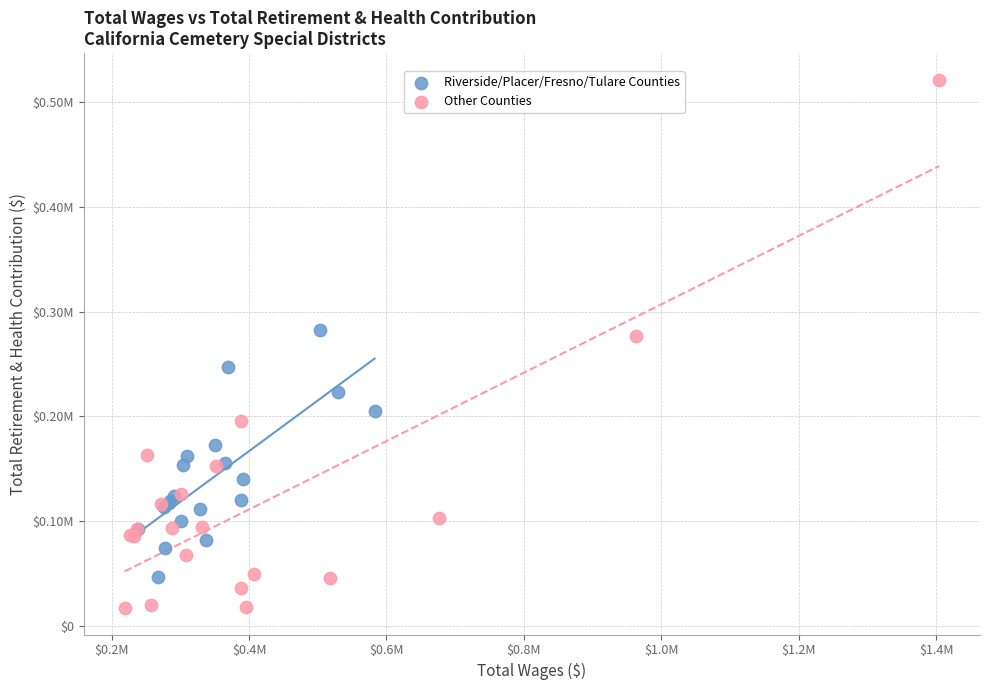

What are all the series names shown in the legend?

Riverside/Placer/Fresno/Tulare Counties, Other Counties